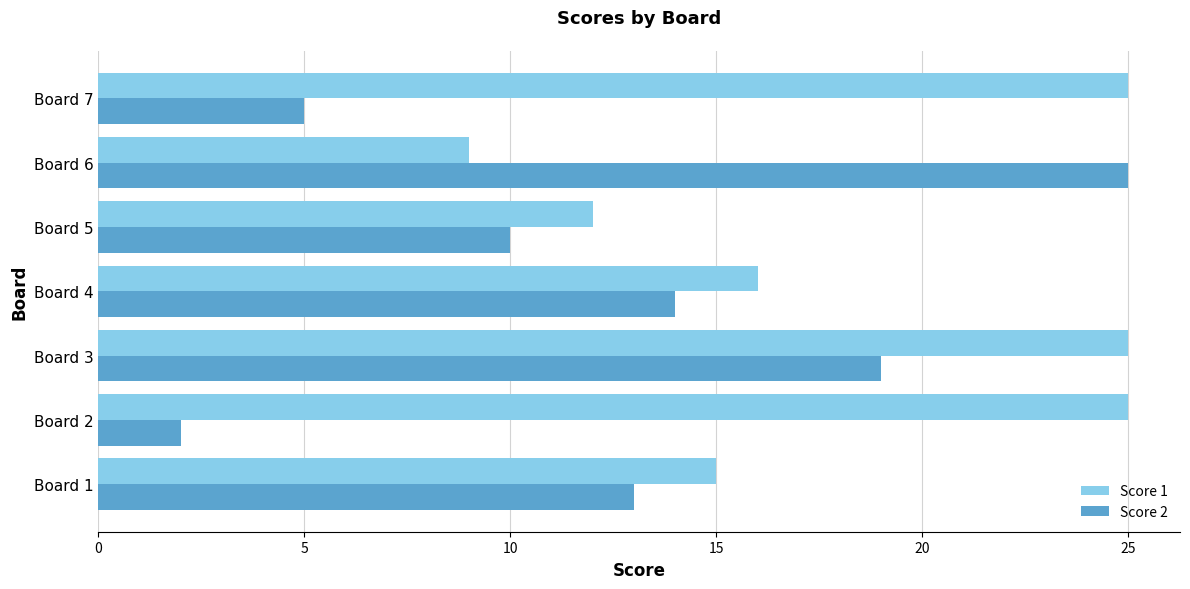

Is it true that Score 1 equals 26 at Board 1?

False